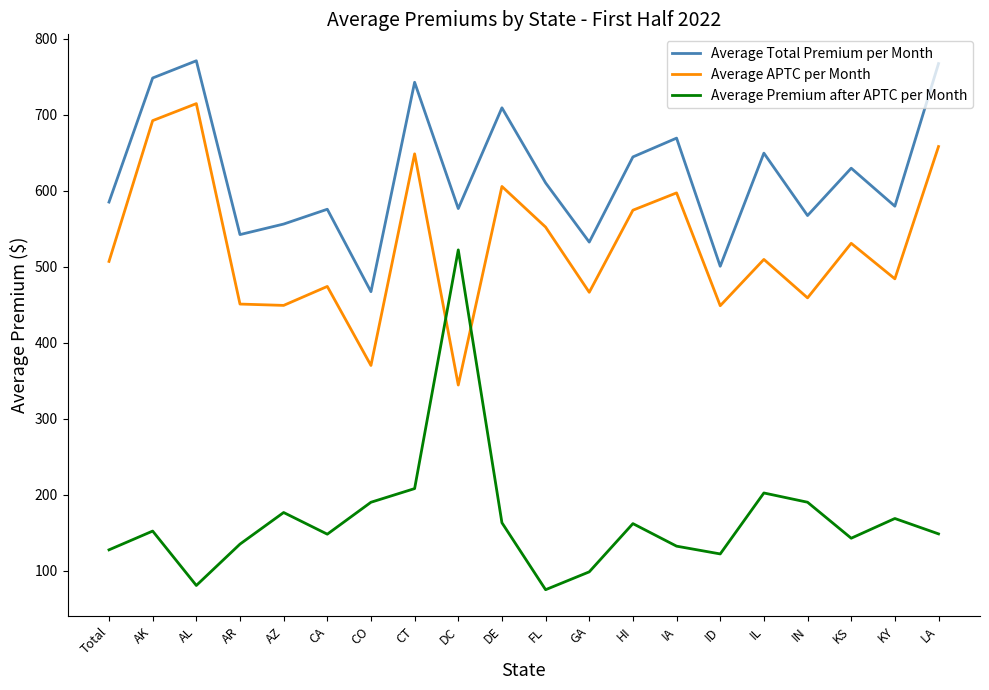

What is the spread (max minus min) of values at LA?

618.6